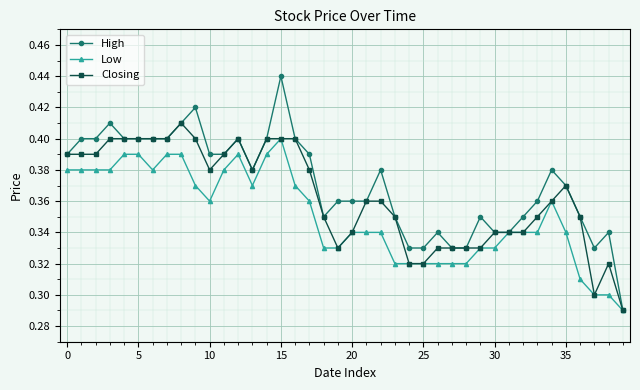

Rank the series by their maximum value, from highest to lowest.

High, Closing, Low